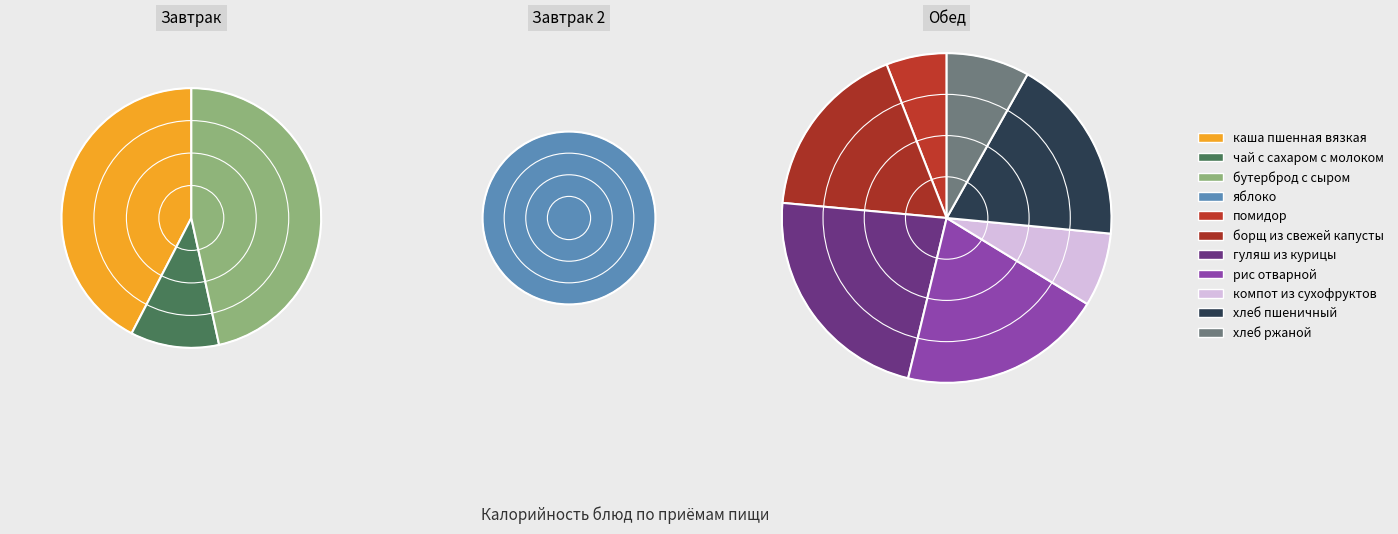

Do чай с сахаром с молоком and гуляш из курицы together represent more than half of the pie?

No